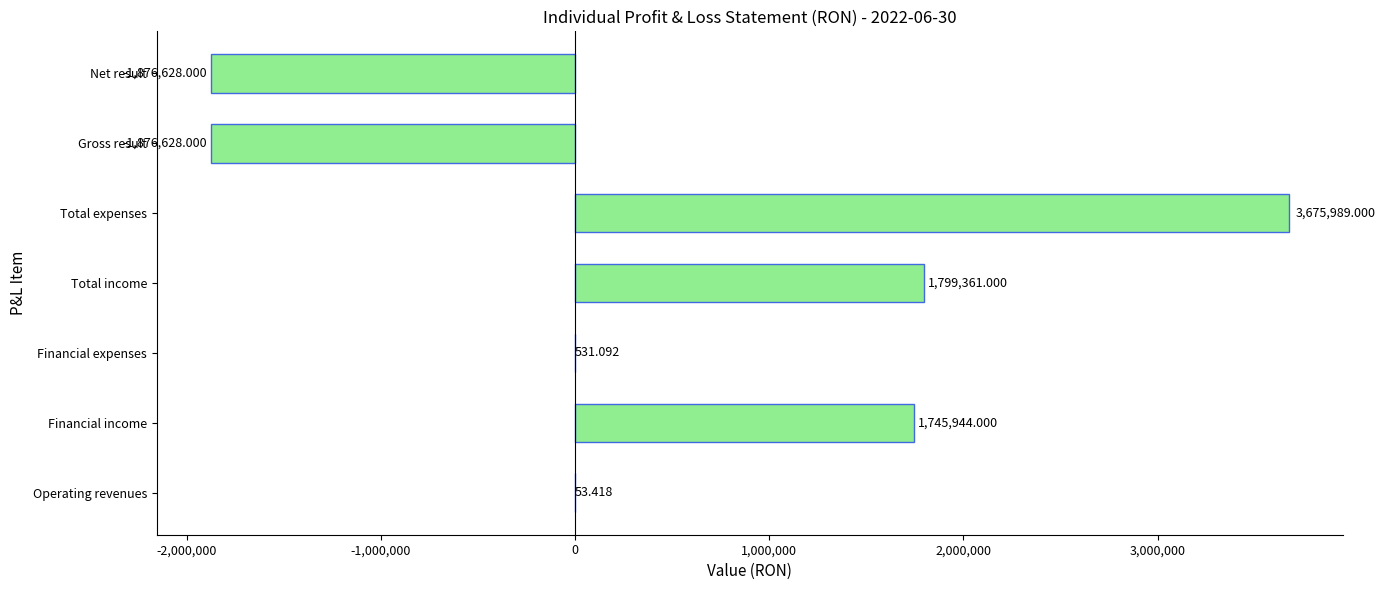

Between Operating revenues and Total expenses, which is larger?

Total expenses